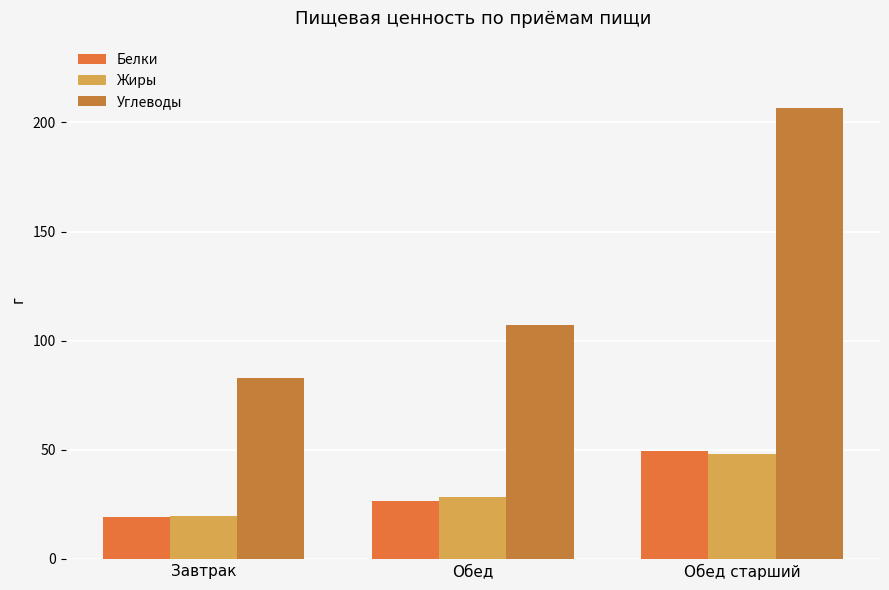

How many bars are there in total?

9